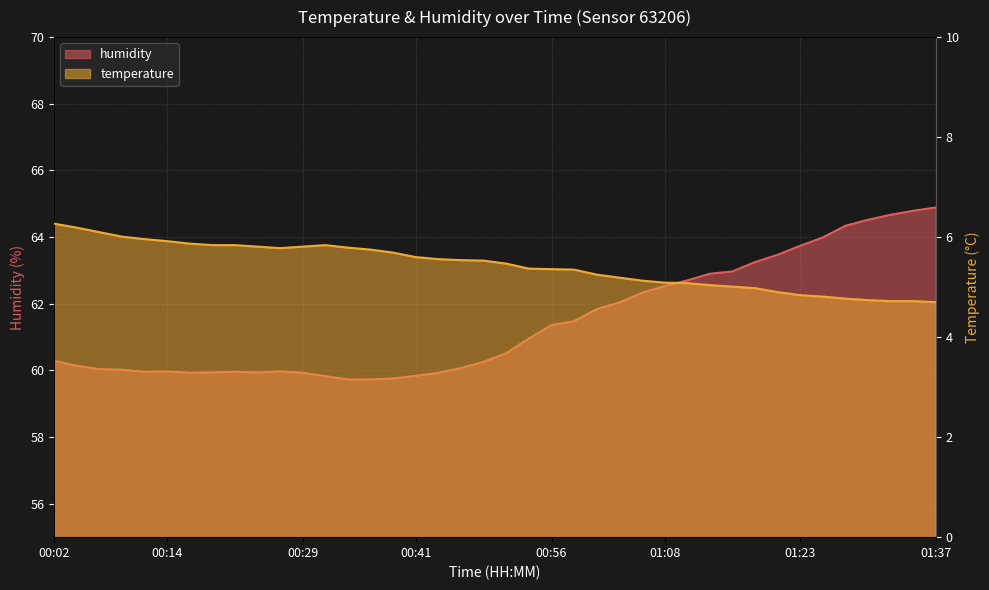

Rank the series at 01:30 from highest to lowest value.

humidity, temperature